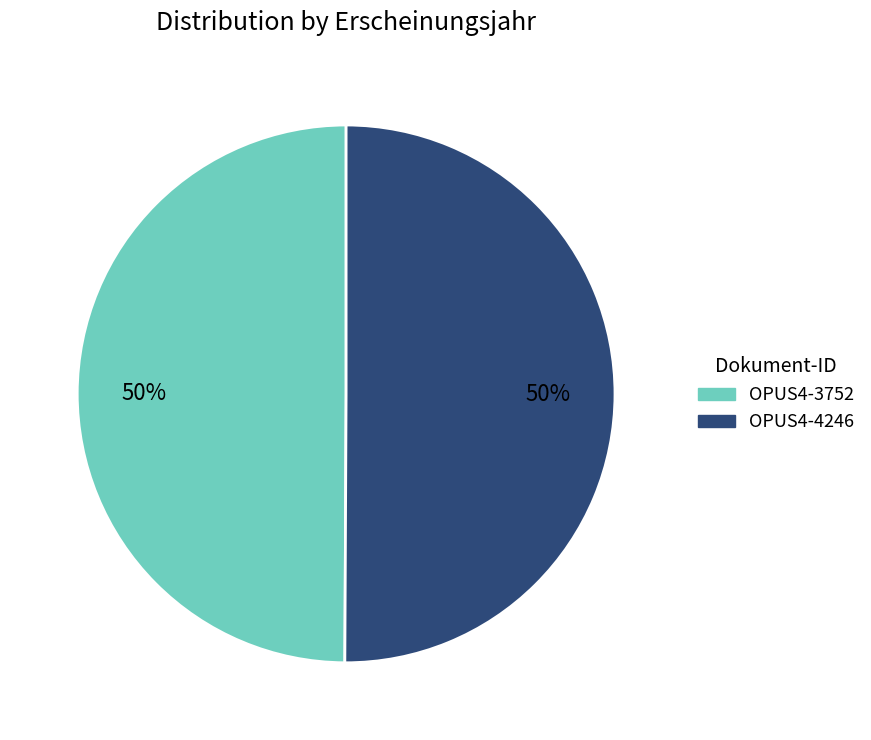

Is the sum of OPUS4-3752 and OPUS4-4246 greater than half?

Yes